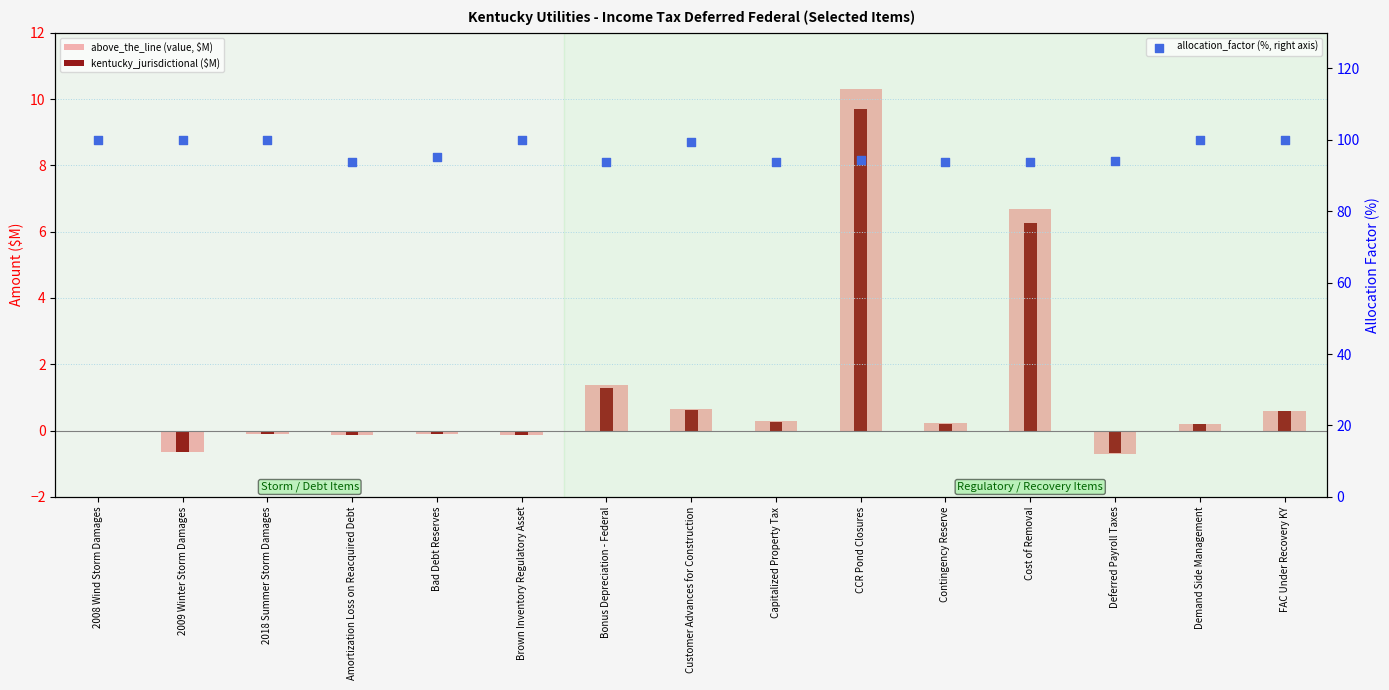

Which series has the largest Y range (max minus min)?

above_the_line (value, $M)